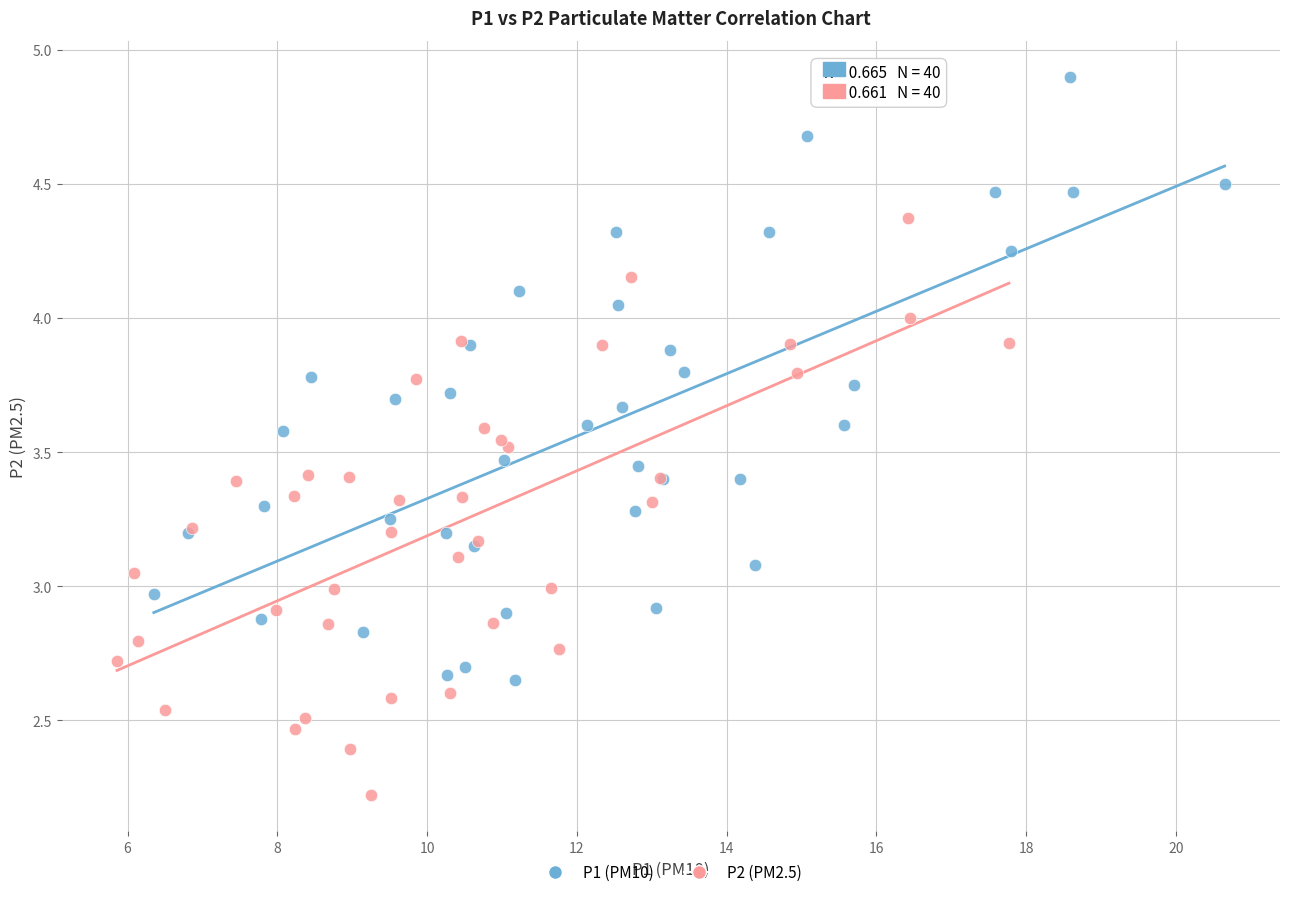

What are all the series names shown in the legend?

P1 (PM10), P2 (PM2.5)